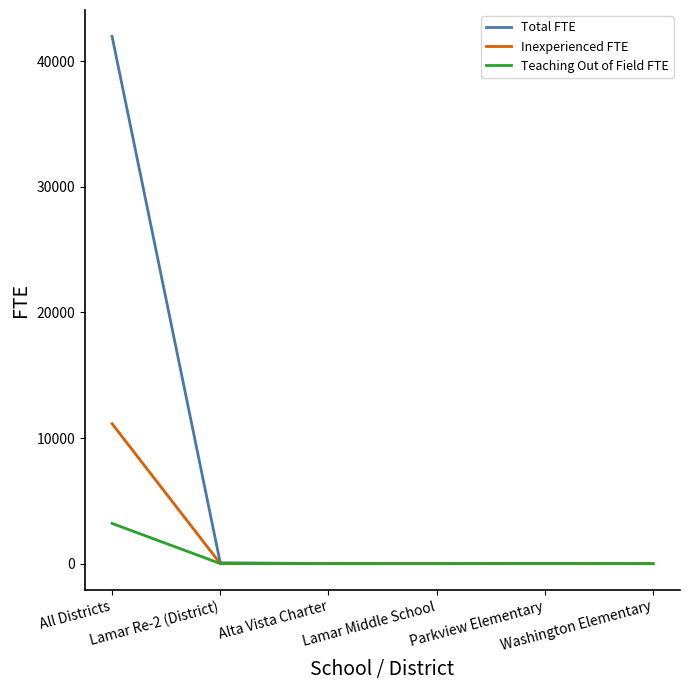

Which series has the widest spread of values?

Total FTE